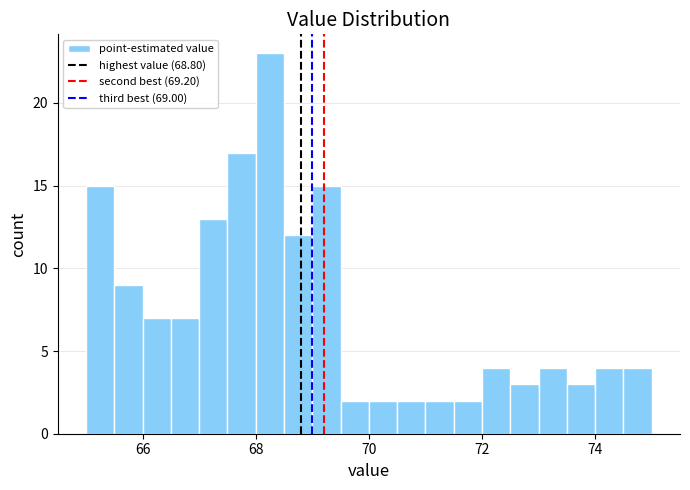

Read against the x-axis, roughly where is the centre of the tallest bar?

68.2